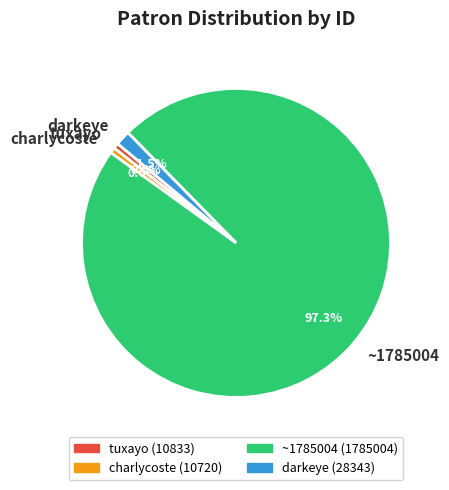

Which slice is the largest?

~1785004